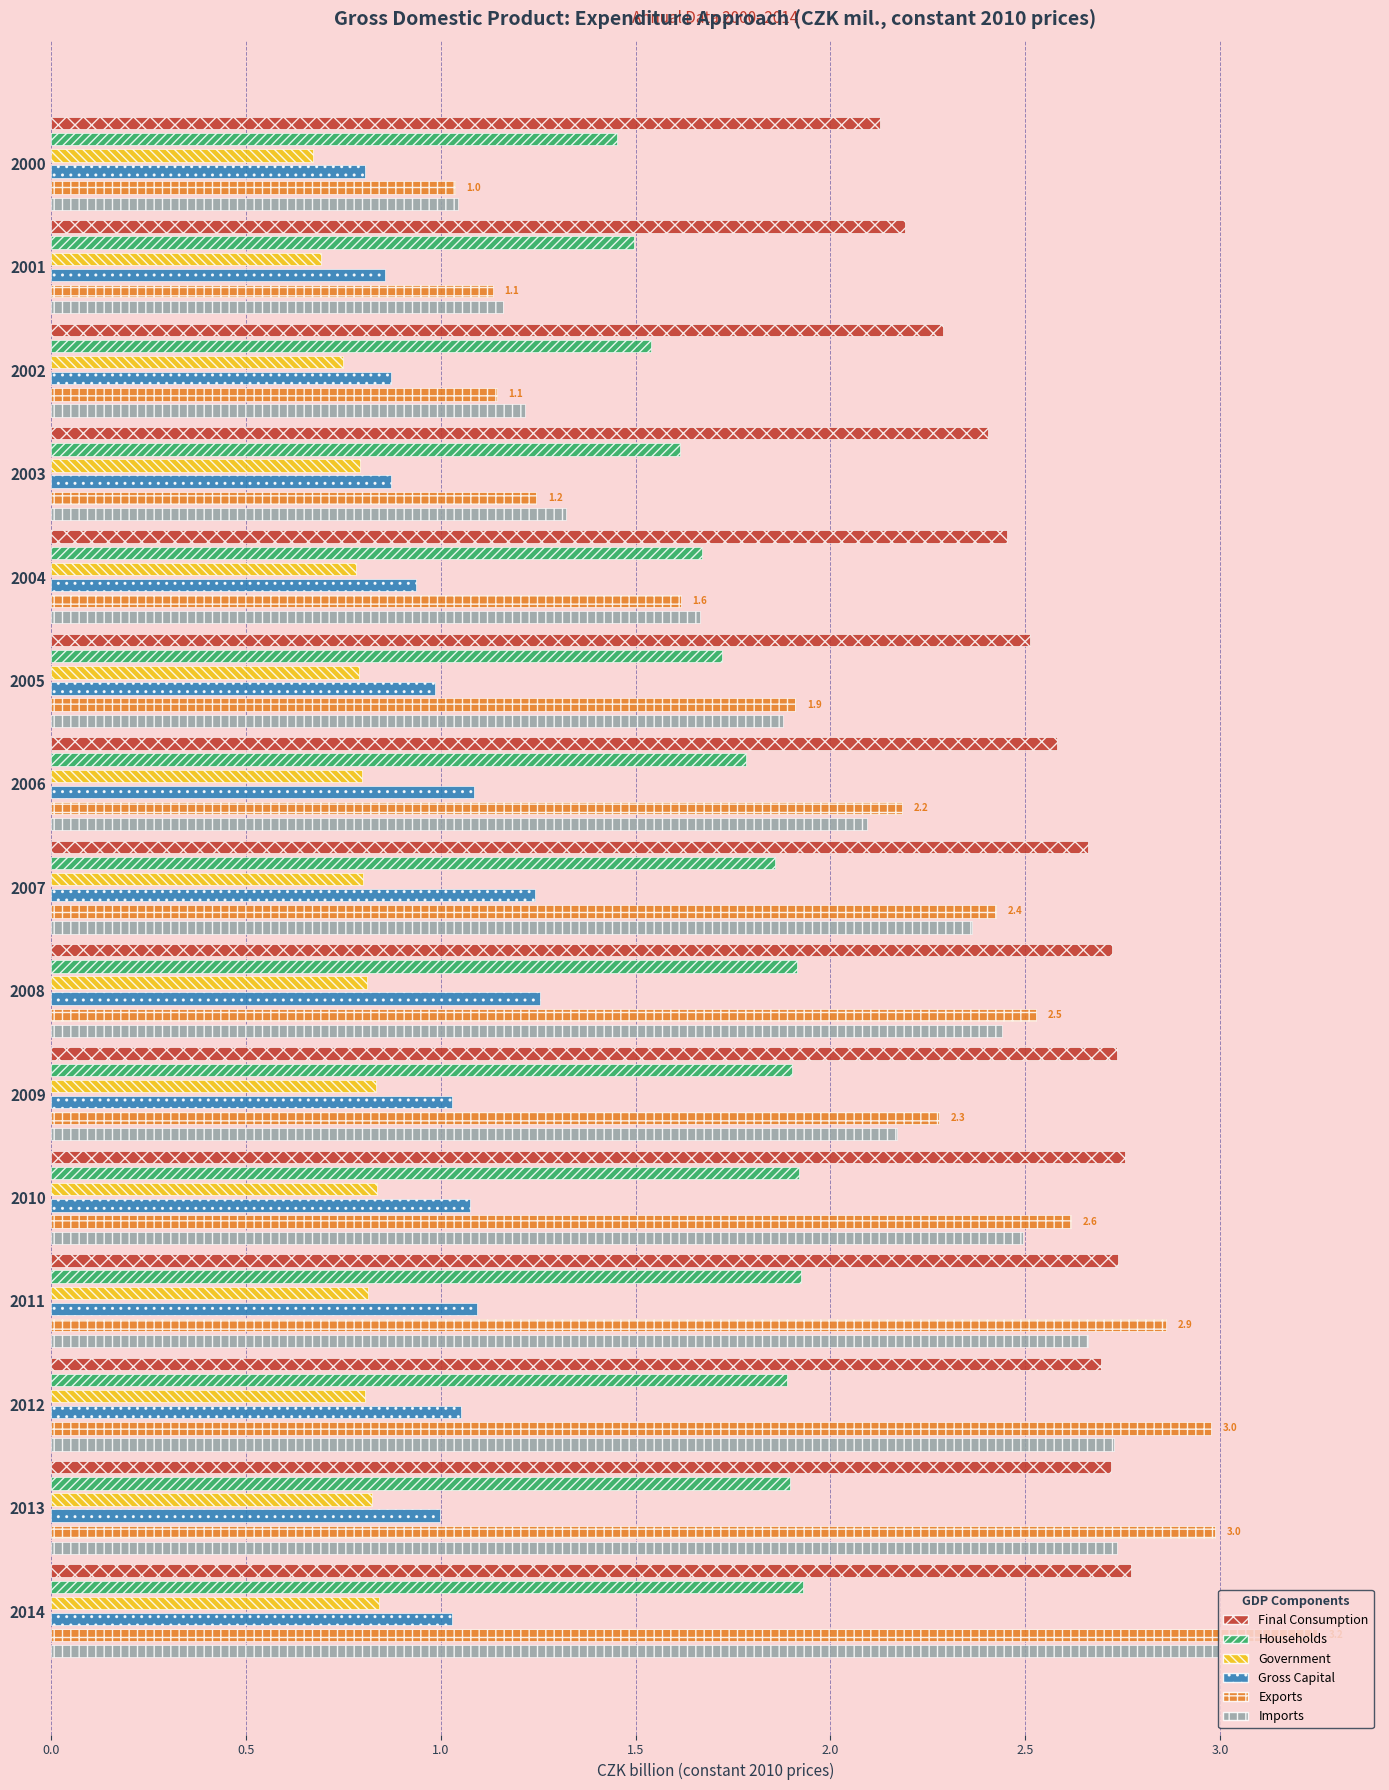

Which series has the largest total across all categories?

Final Consumption